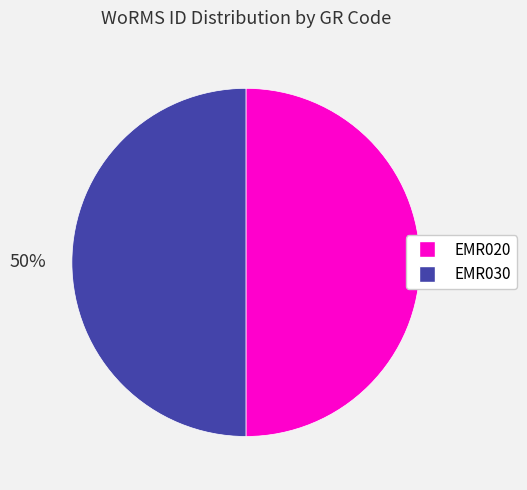

Approximately how many times larger is the value at EMR020 compared to EMR030?

1.0